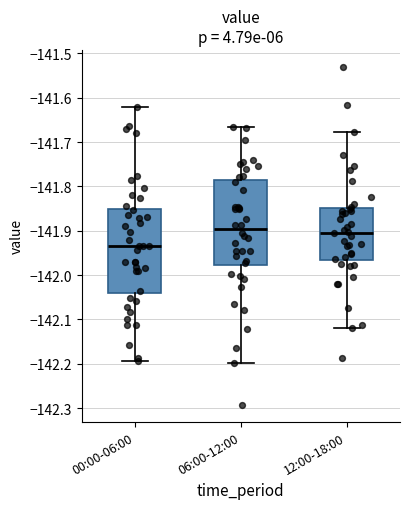

Reading left to right, read every box against the y-axis: the position of its median line, the range the box covers, and the ends of its whiskers. The values are not printed on the chart, so give them approximately, as read against the axis.

00:00-06:00: median -141.94, box -142.04 to -141.85, whiskers -142.19 to -141.62
06:00-12:00: median -141.90, box -141.98 to -141.79, whiskers -142.20 to -141.67
12:00-18:00: median -141.90, box -141.97 to -141.85, whiskers -142.12 to -141.68